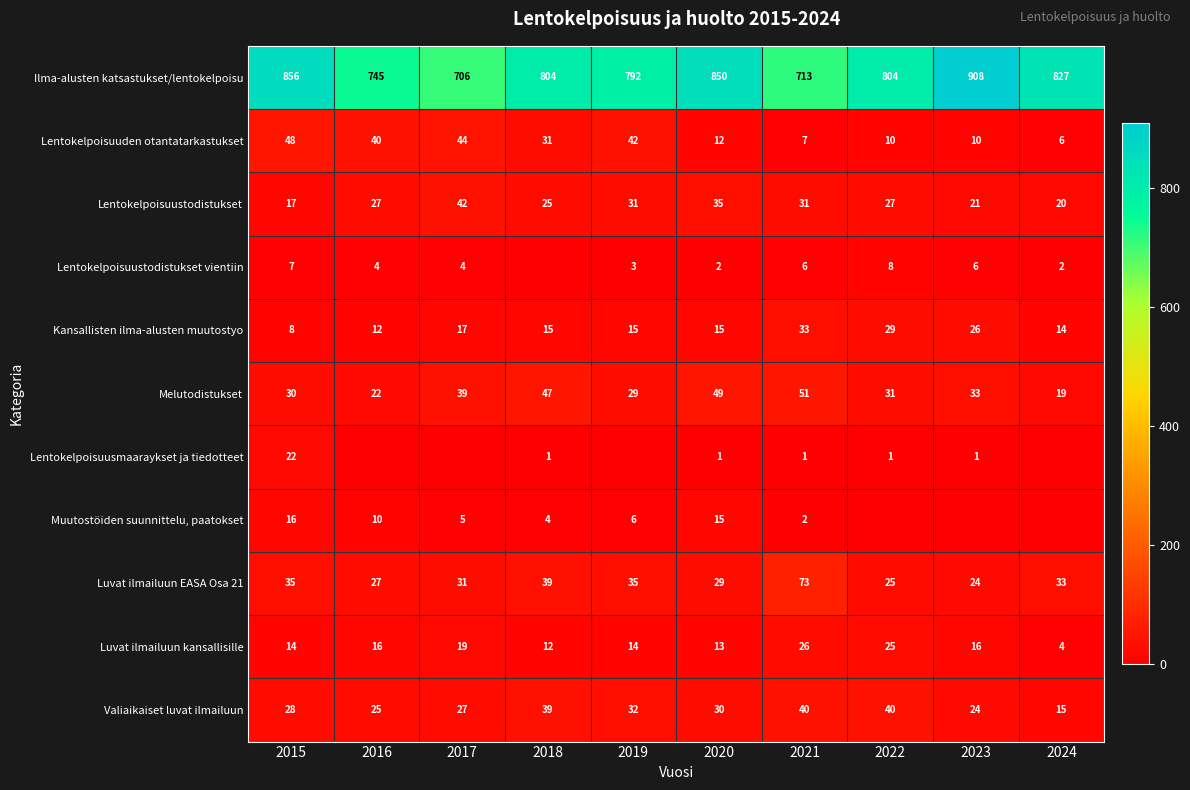

What is the maximum value for Melutodistukset?

51